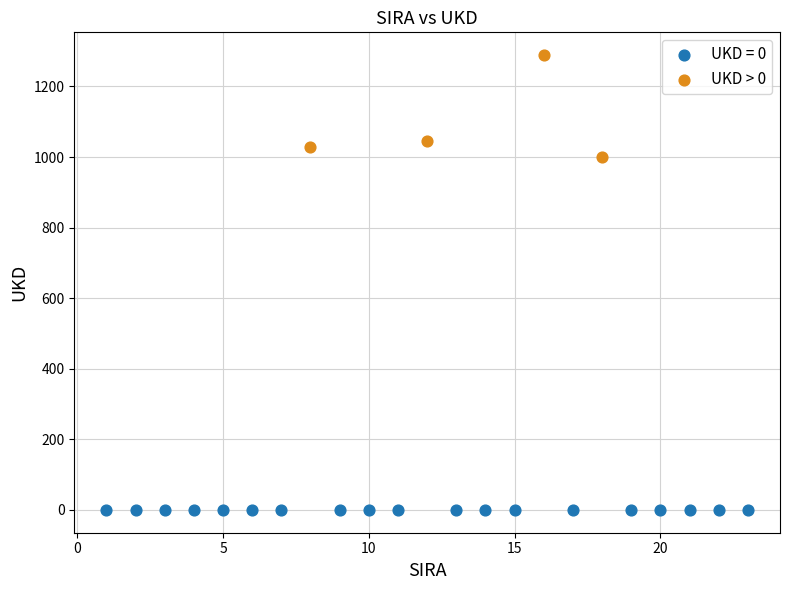

Which series reaches the minimum Y coordinate?

UKD = 0